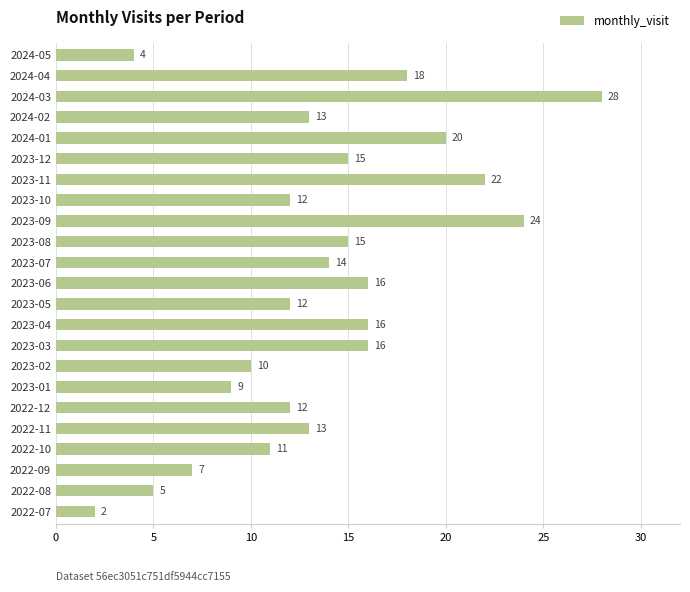

Reading bottom to top, extract all data points from this chart.

2	5	7	11	13	12	9	10	16	16	12	16	14	15	24	12	22	15	20	13	28	18	4